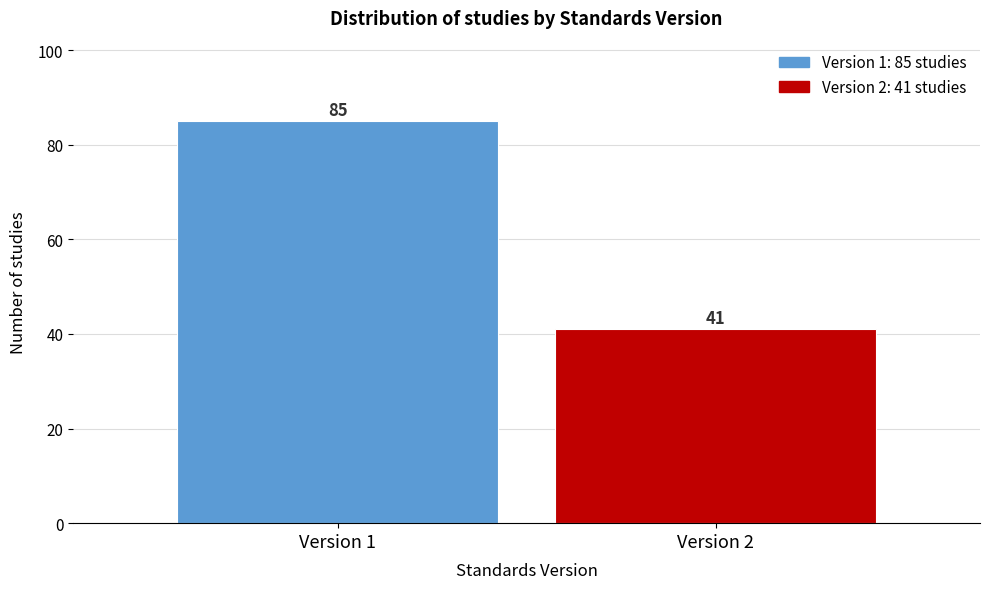

Reading left to right, extract all data points from this chart.

Version 1=85	Version 2=41